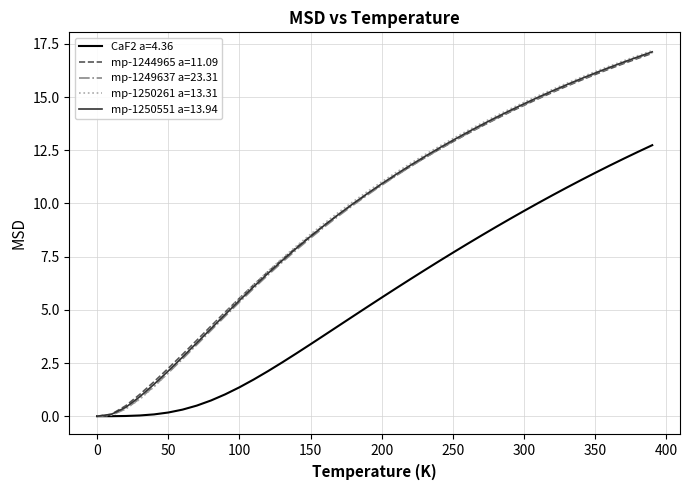

Which series has the largest range (max minus min)?

mp-1250261 a=13.31